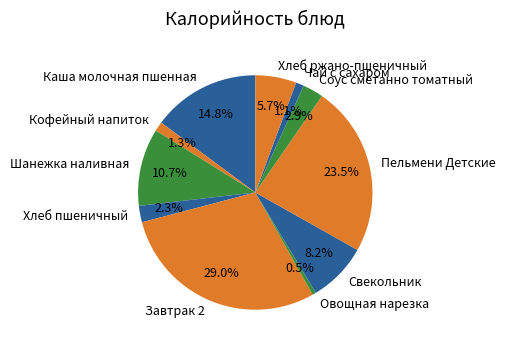

Is there any slice that represents more than half of the pie?

No